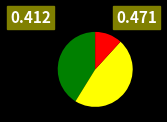

Is there a majority slice in this chart?

No